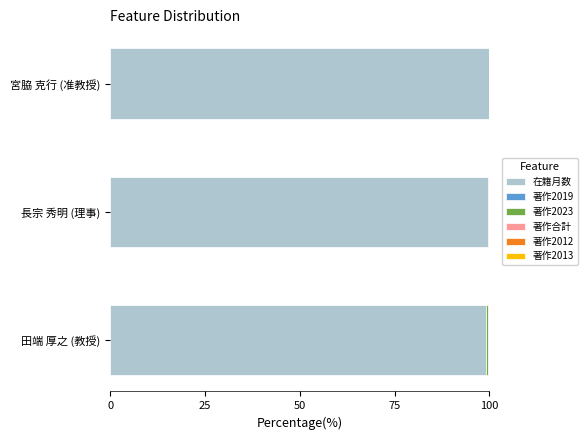

The value of 在籍月数 at 長宗 秀明 (理事) is 99.6. True or false?

True